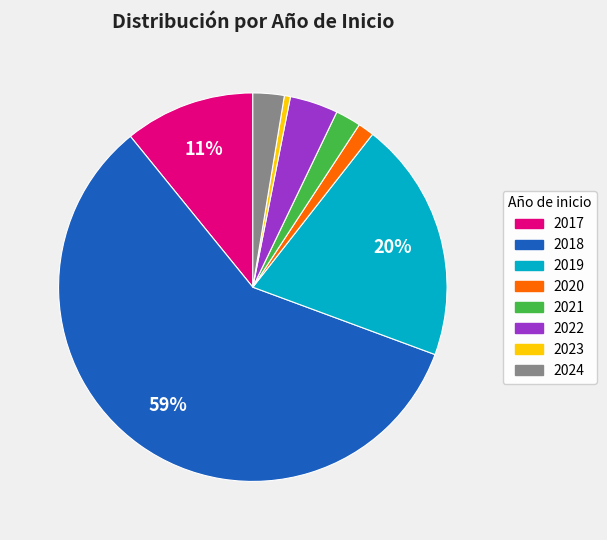

To the nearest percent, what is the average slice percentage?

12%